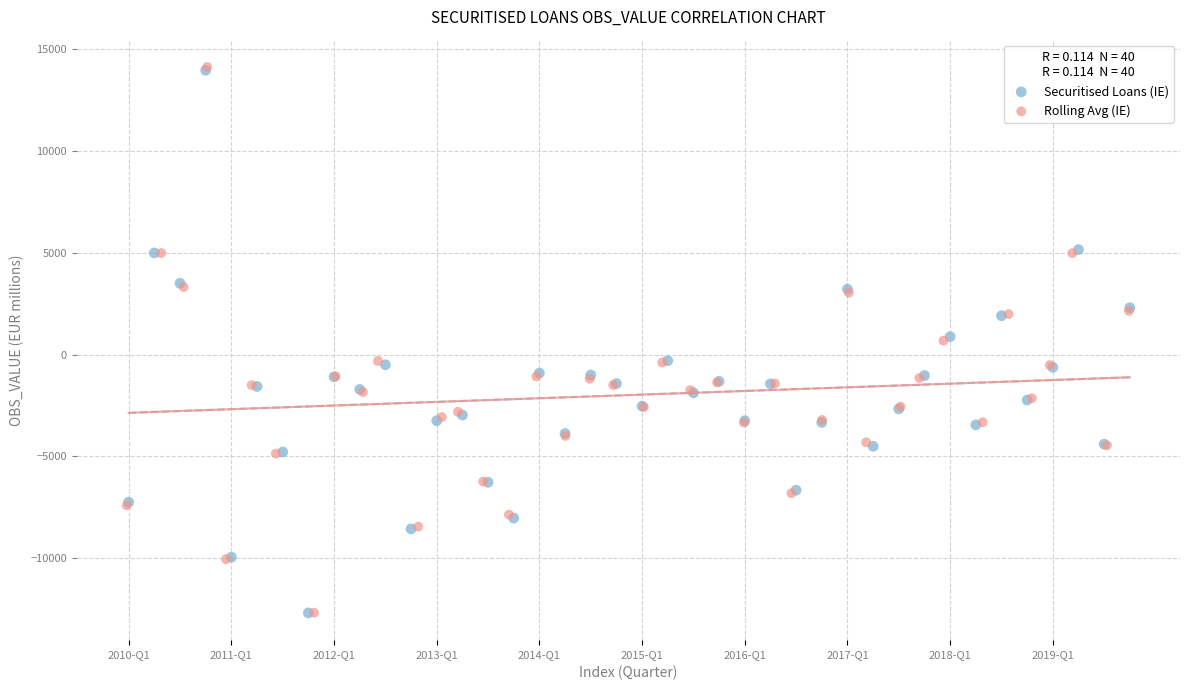

What are all the series names shown in the legend?

Securitised Loans (IE), Rolling Avg (IE)